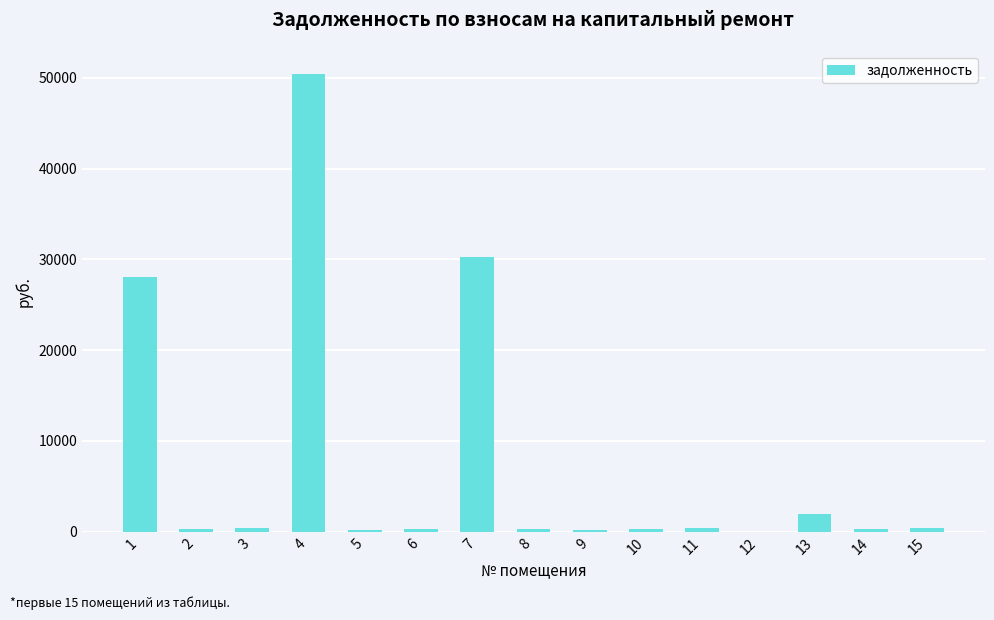

The value at 2 is 337.7. True or false?

True